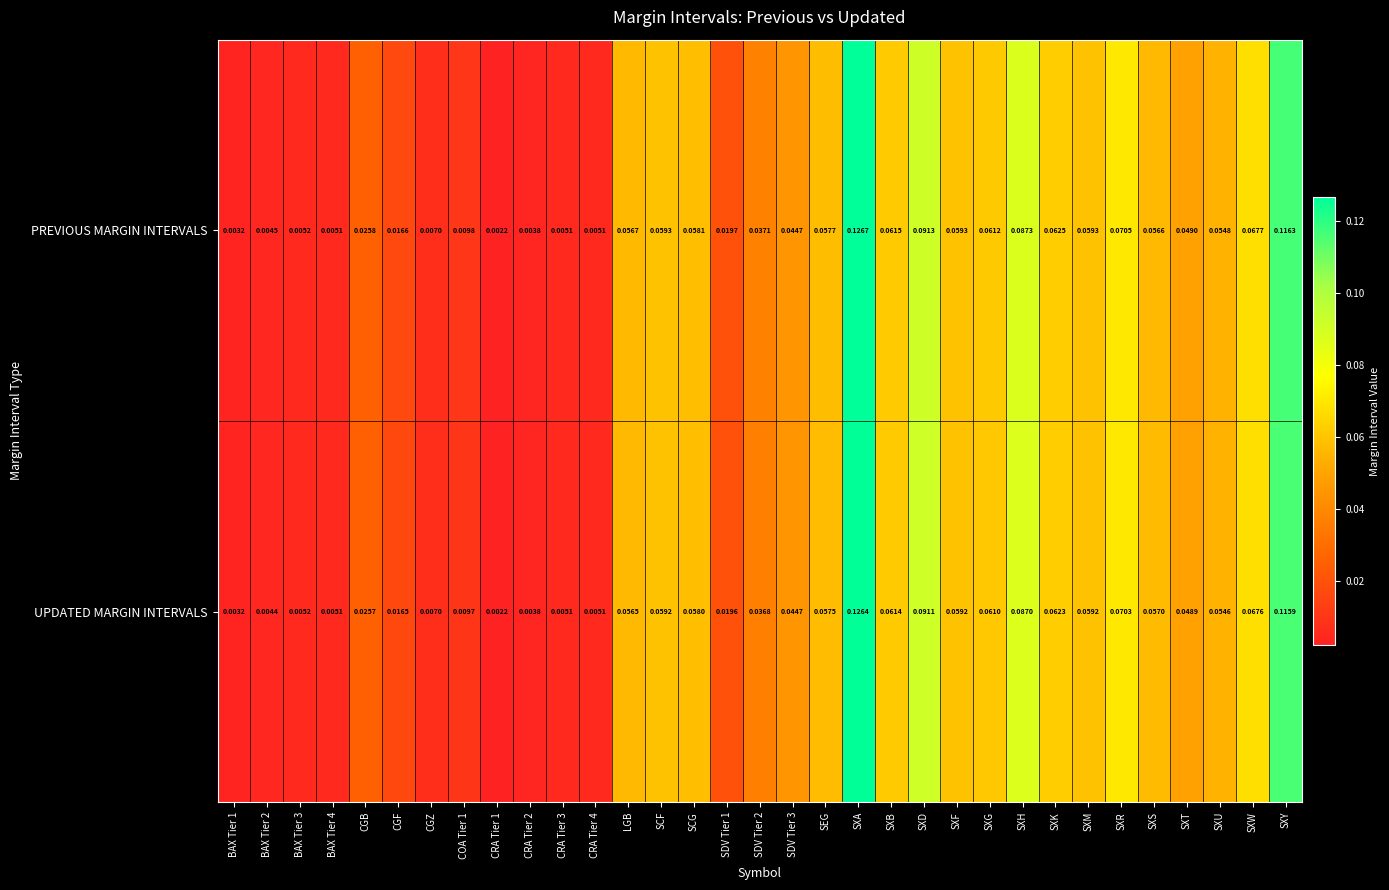

Rank the series by their maximum value, from highest to lowest.

PREVIOUS MARGIN INTERVALS, UPDATED MARGIN INTERVALS